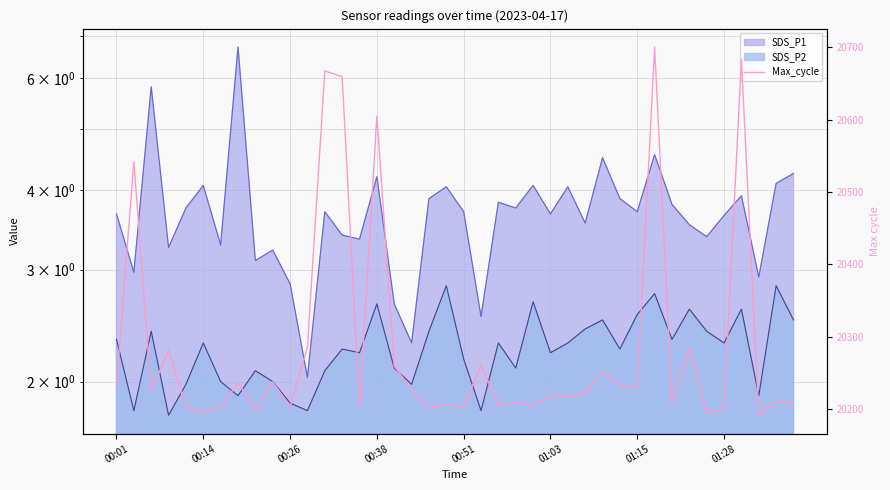

What is the value of the 29th point from the left?

20253